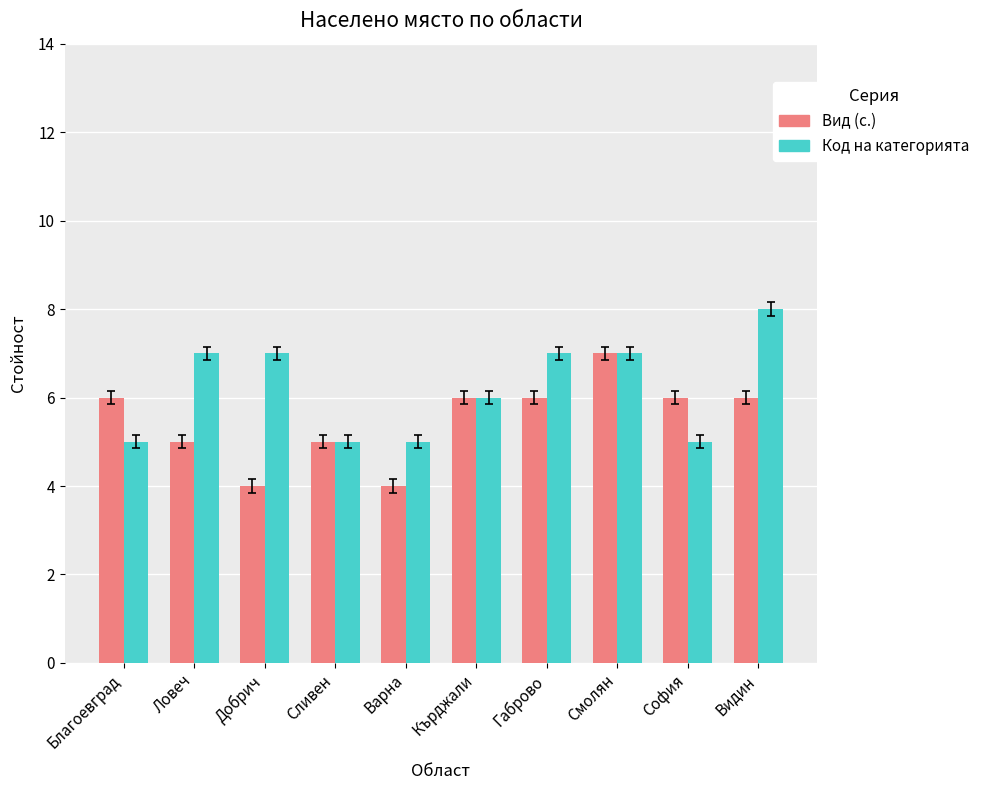

Are the bars grouped side by side (vs. stacked)?

Yes